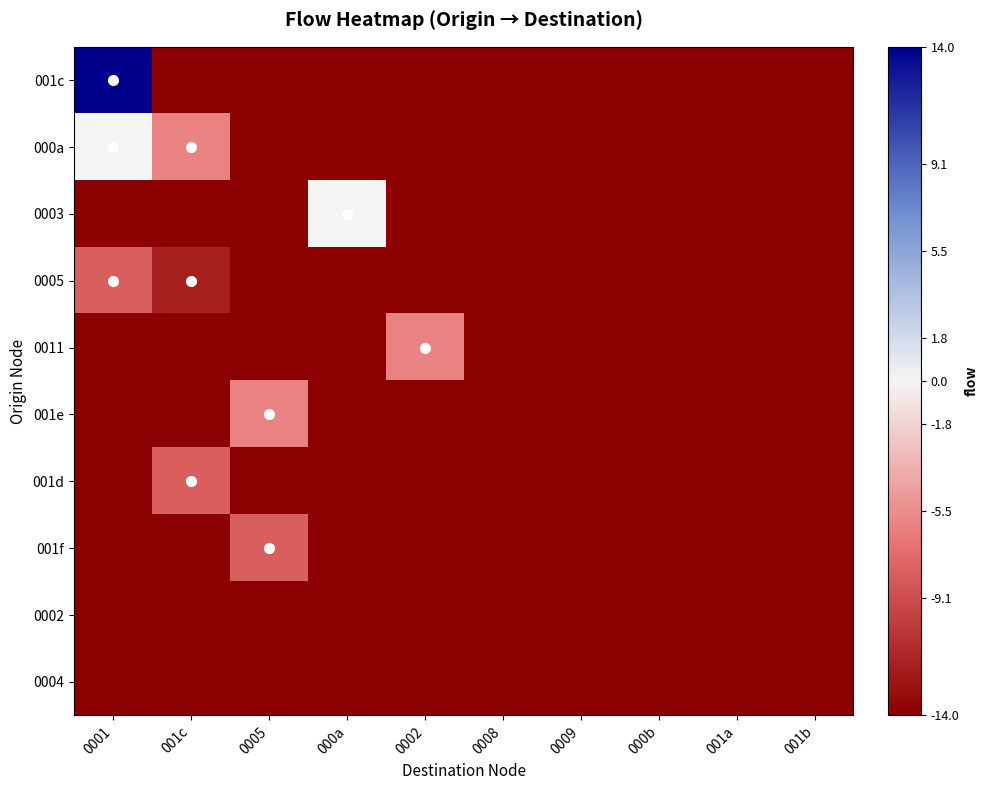

Which series has the largest total across all categories?

001c